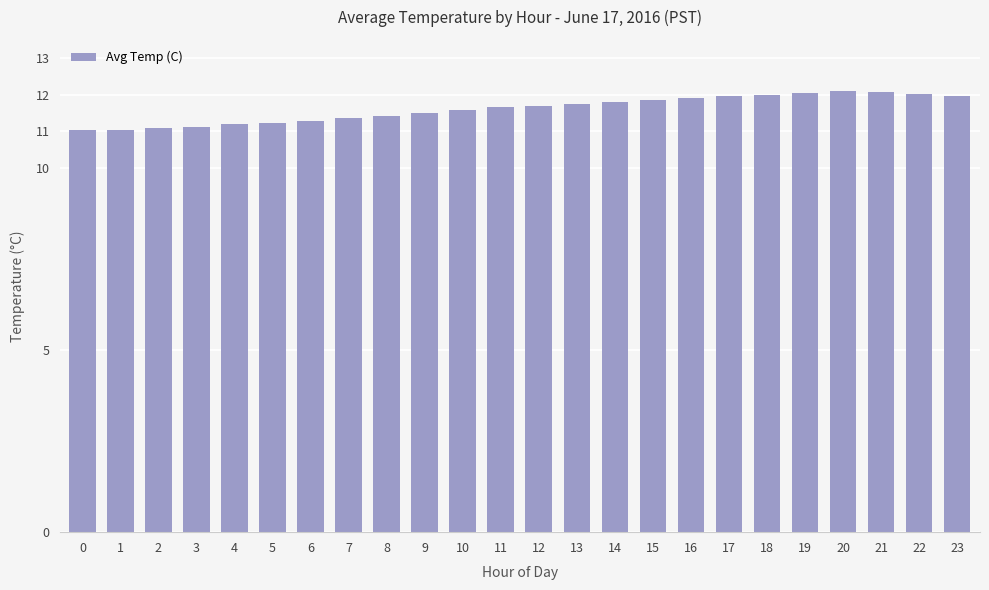

What is the sum of all values?

278.6